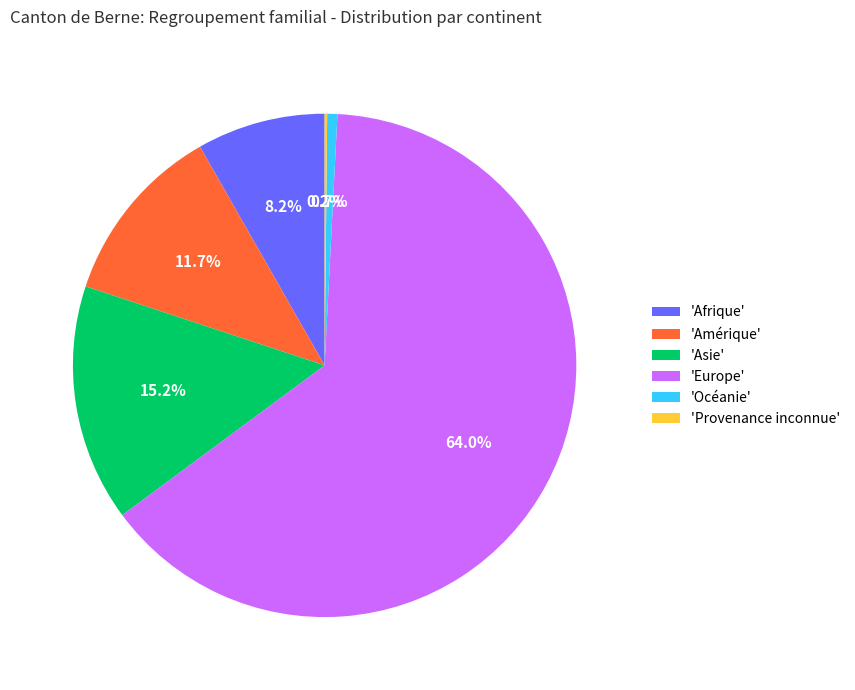

Between 'Afrique' and 'Asie', which is larger?

'Asie'